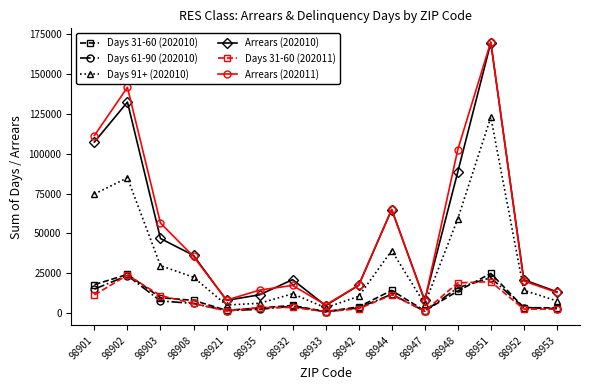

How many lines are shown in the chart?

6